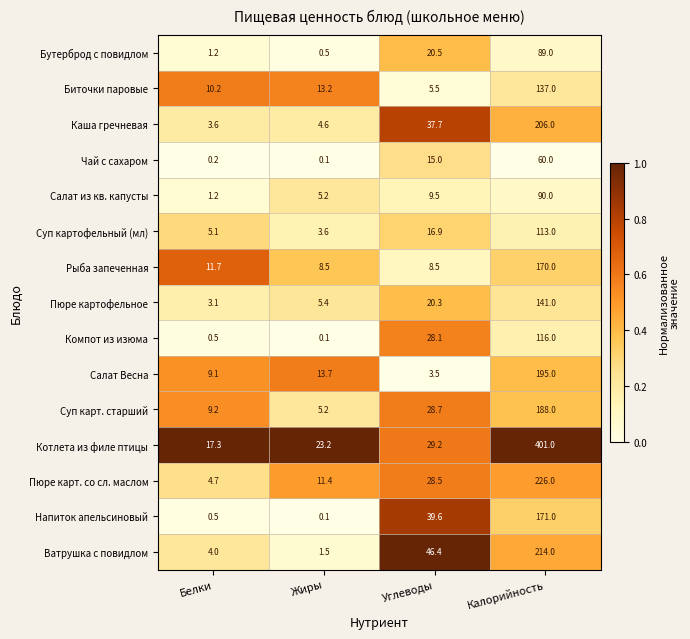

What is the approximate value of Ватрушка с повидлом at Калорийность?

214.0